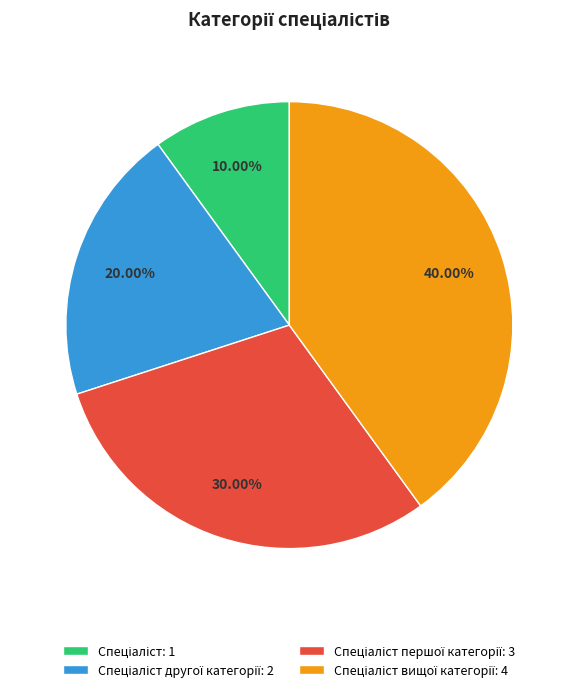

To the nearest percent, what is the difference between the largest and smallest slice percentages?

30%